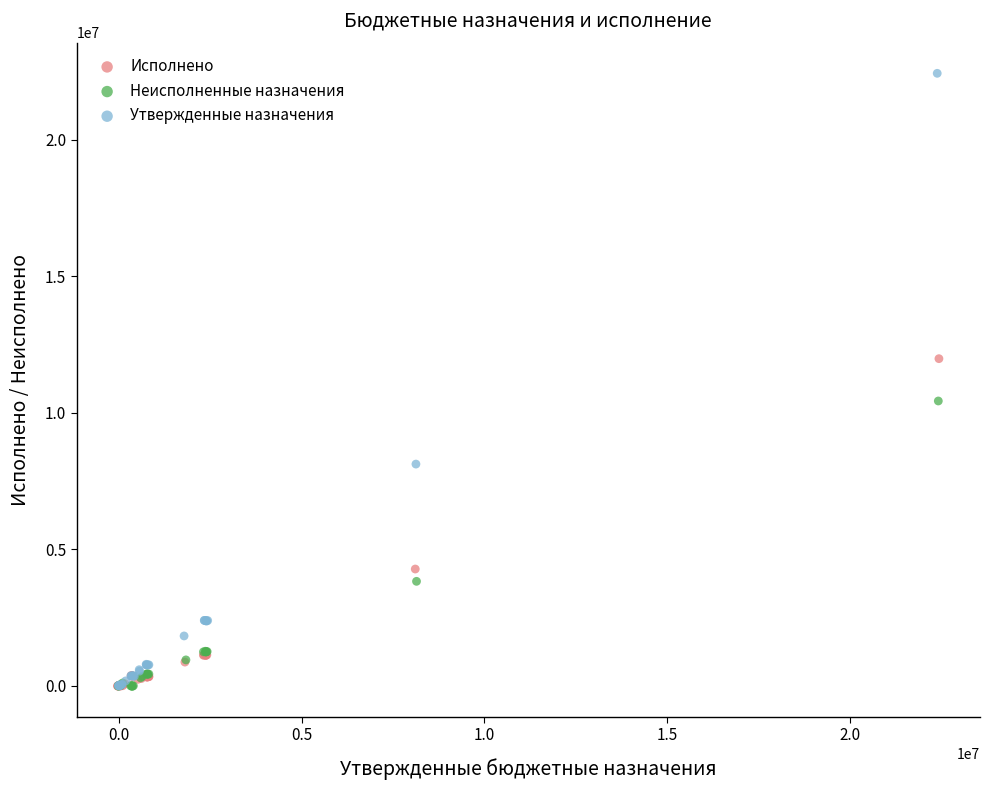

Which series has the largest Y range (max minus min)?

Утвержденные назначения